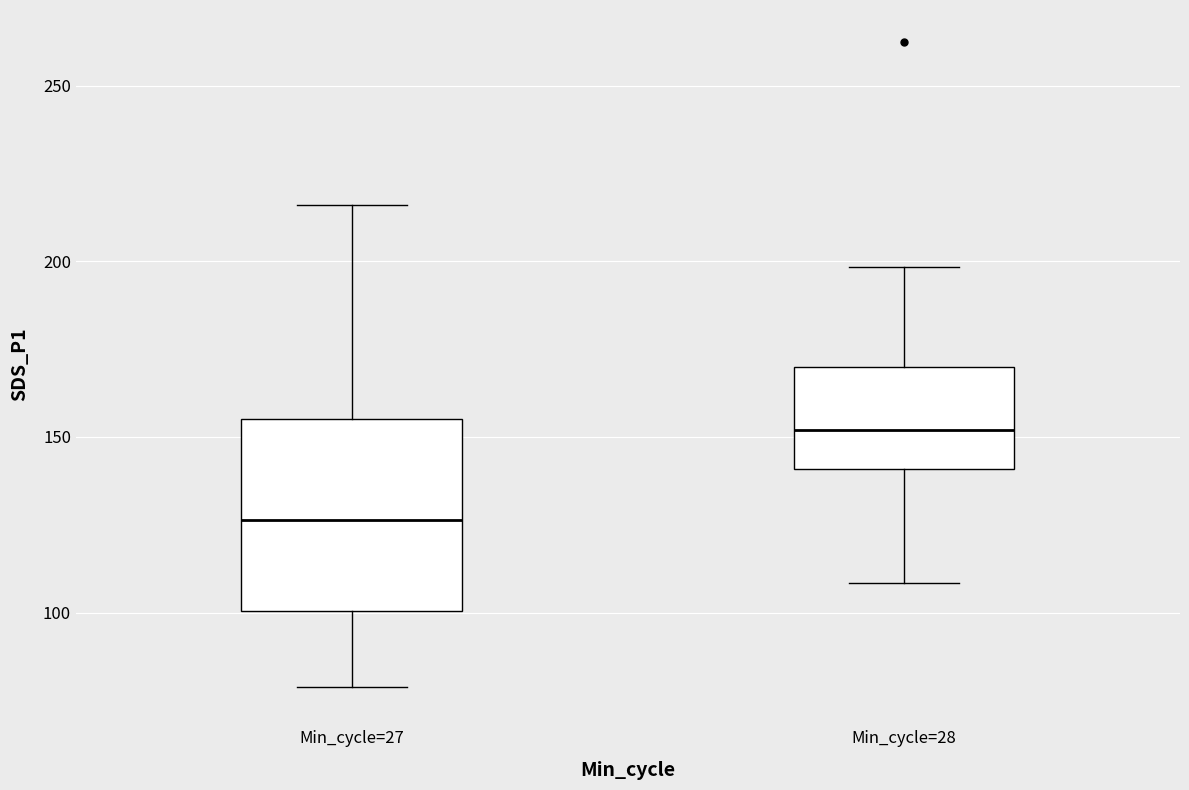

Comparing the boxes themselves (not the whiskers), which one is the tallest?

Min_cycle=27